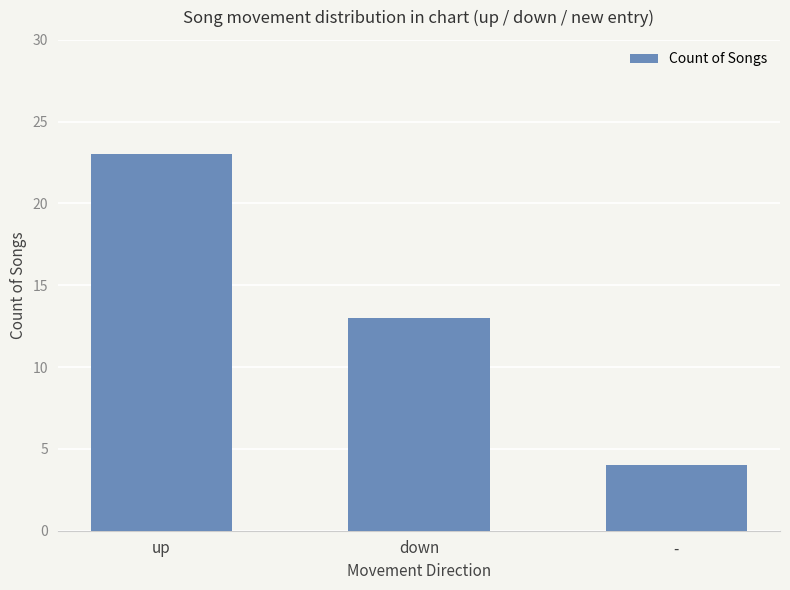

Reading left to right, transcribe all the data shown in this chart.

23	13	4